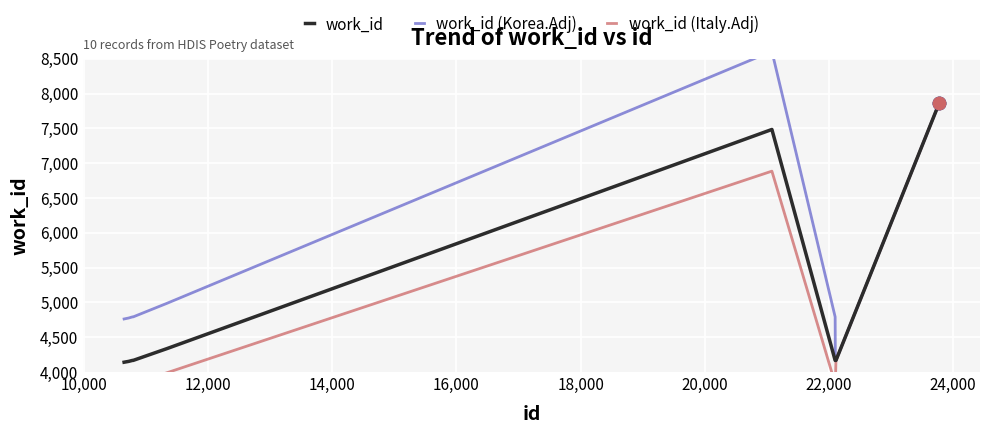

At how many categories does at least one series exceed 7970?

1